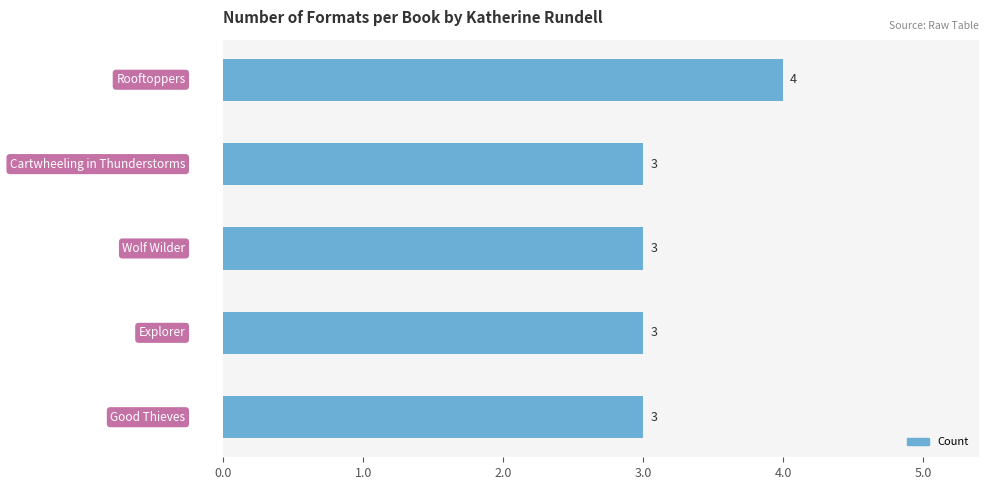

How many bars are there in total?

5